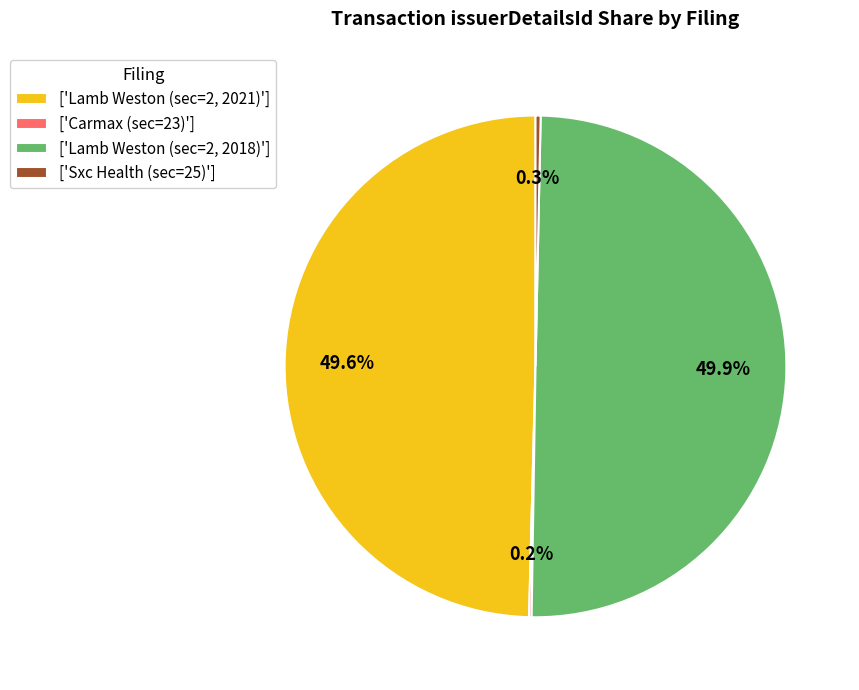

What portion of the pie excludes ['Lamb Weston (sec=2, 2018)']?

50.1%